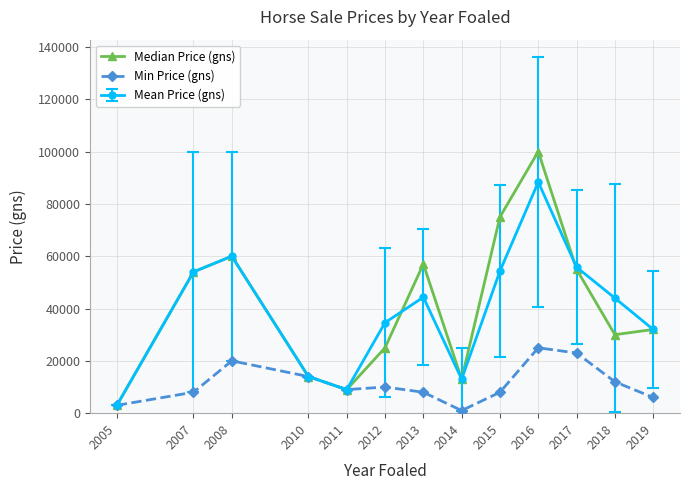

Does the chart have visible grid lines?

Yes